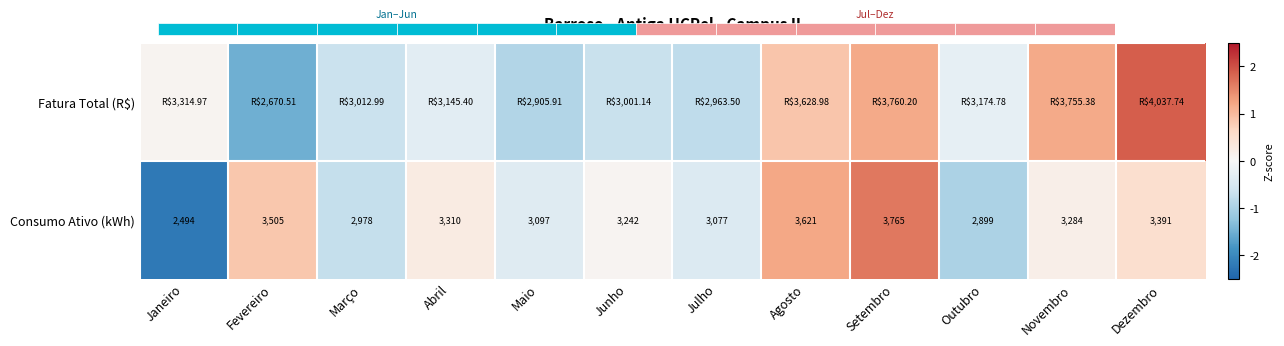

At which label is Consumo Ativo (kWh) closest to 3129?

Maio